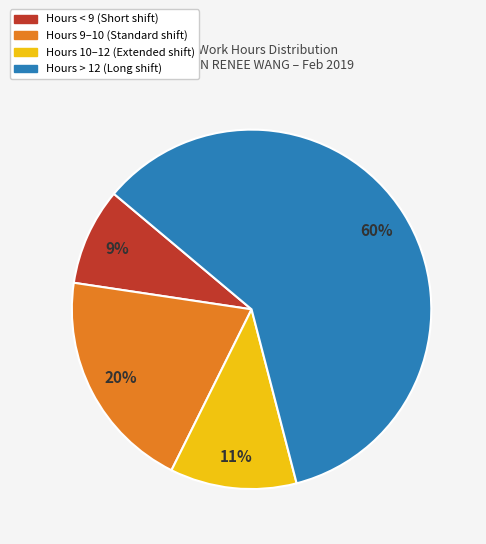

Is there any slice that represents more than half of the pie?

Yes